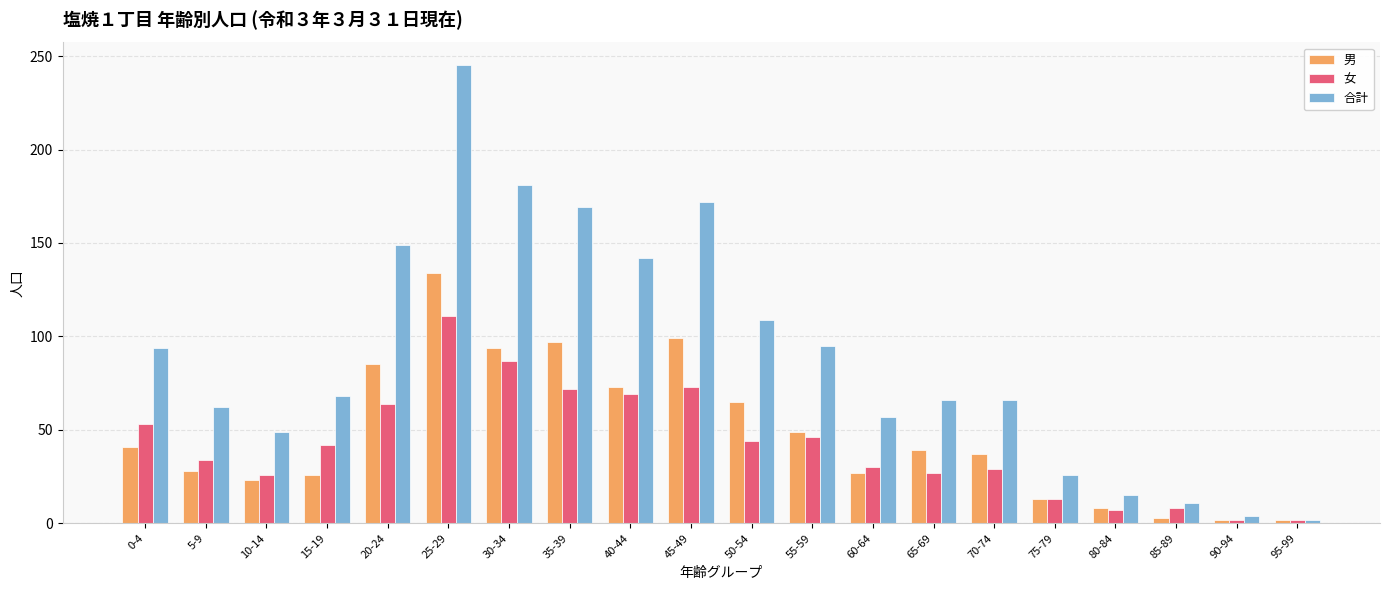

How many values in the 女 series are below 42?

10